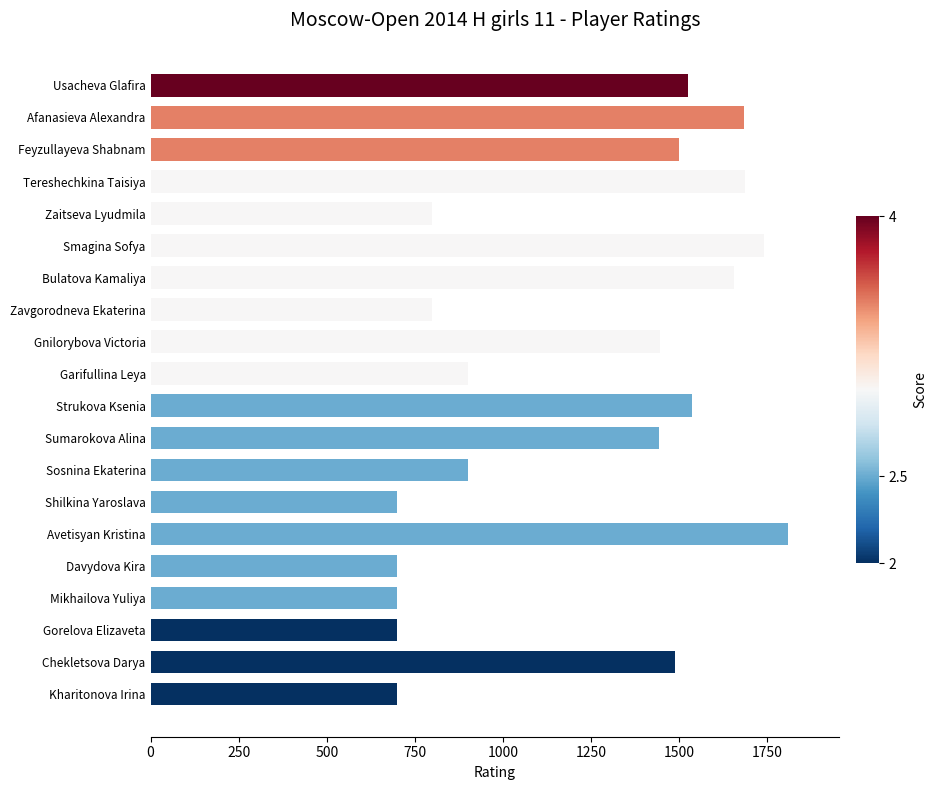

Approximately how many times larger is the value at Gorelova Elizaveta compared to Chekletsova Darya?

0.5